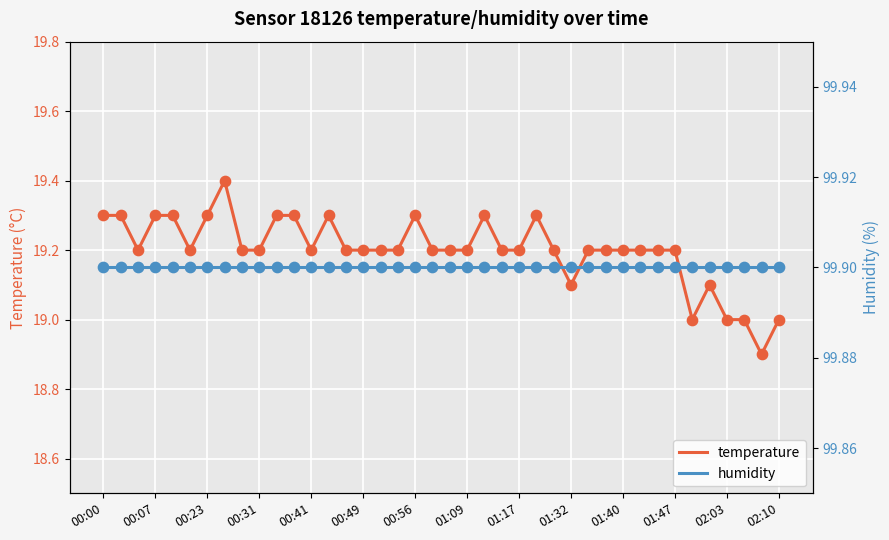

At how many categories does at least one series exceed 23?

40